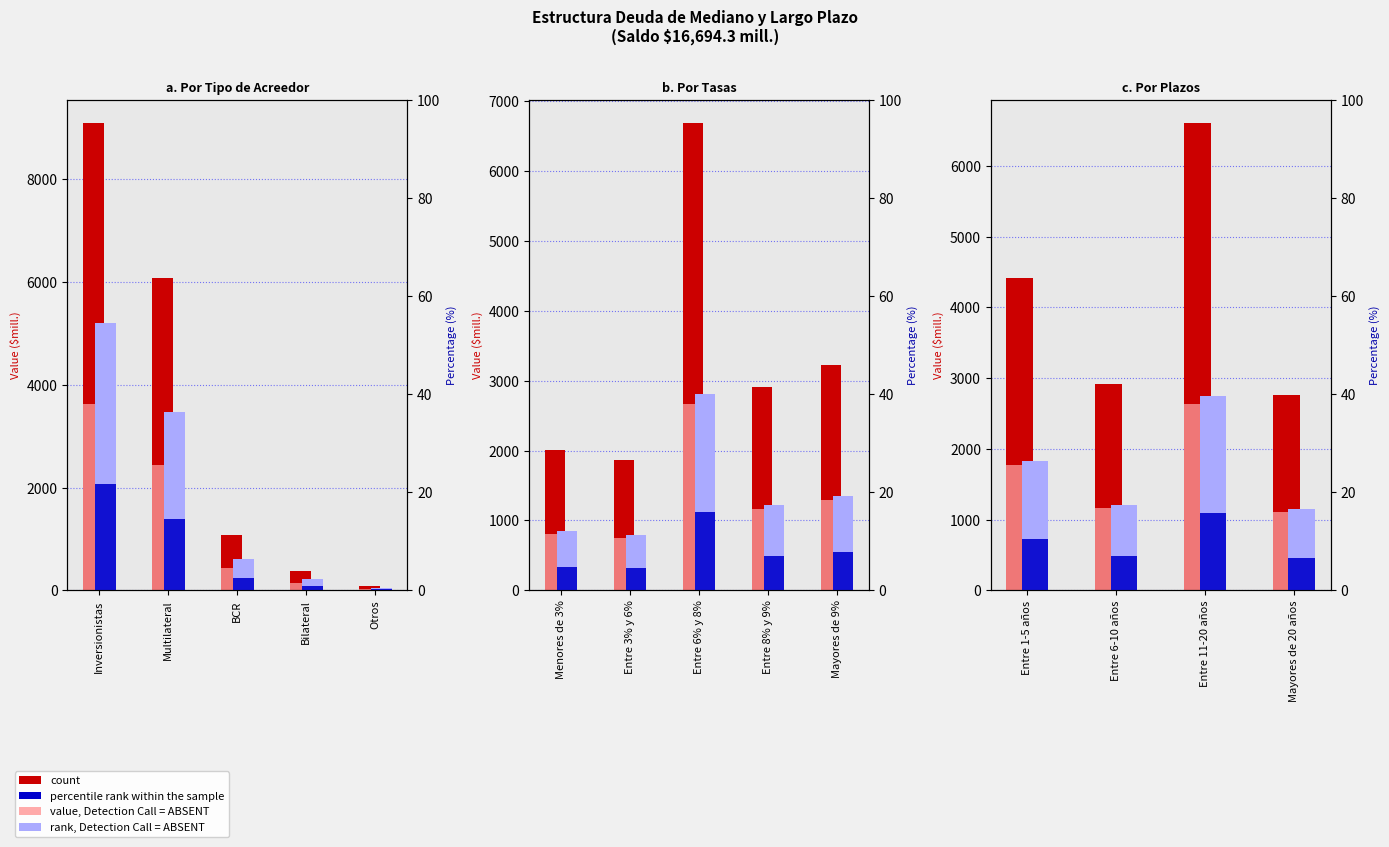

Does the chart contain stacked bars?

No